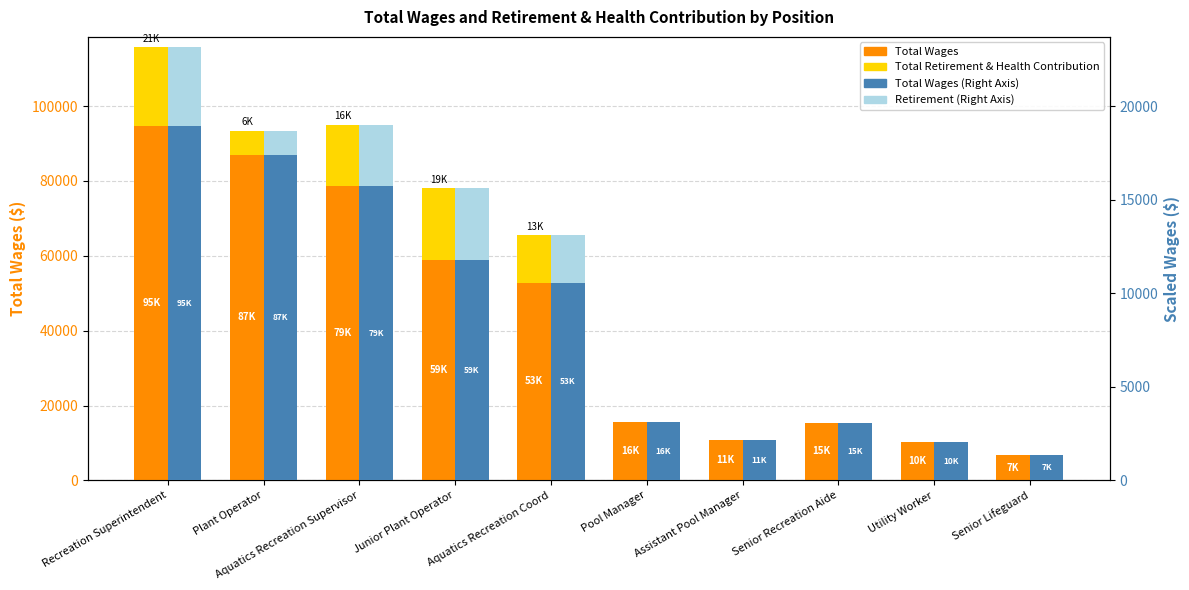

How many groups of bars are there?

10